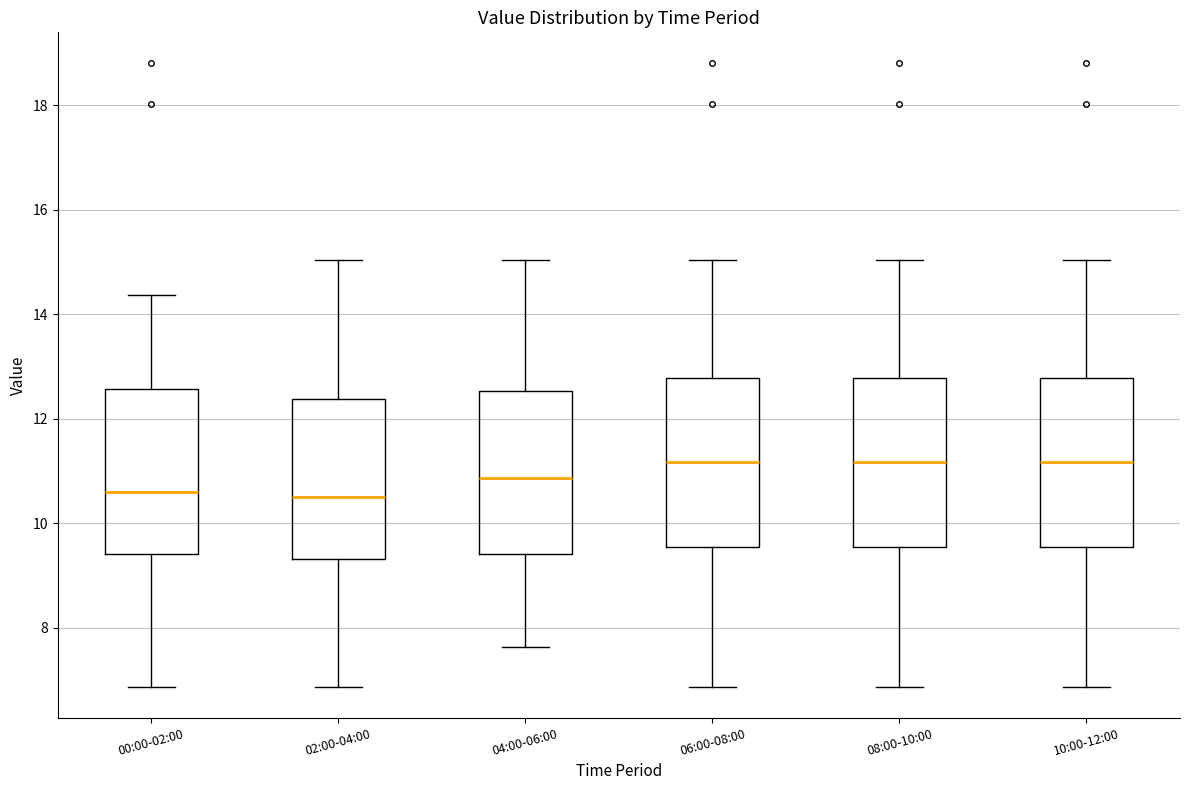

Reading left to right, transcribe this box plot: for each box, give where its median line is, the range the box spans, and where its two whiskers end, as read against the y-axis. The values are not printed on the chart, so give them approximately, as read against the axis.

00:00-02:00: median 10.6, box 9.4 to 12.6, whiskers 6.8 to 14.4
02:00-04:00: median 10.6, box 9.4 to 12.4, whiskers 6.8 to 15.0
04:00-06:00: median 10.8, box 9.4 to 12.6, whiskers 7.6 to 15.0
06:00-08:00: median 11.2, box 9.6 to 12.8, whiskers 6.8 to 15.0
08:00-10:00: median 11.2, box 9.6 to 12.8, whiskers 6.8 to 15.0
10:00-12:00: median 11.2, box 9.6 to 12.8, whiskers 6.8 to 15.0